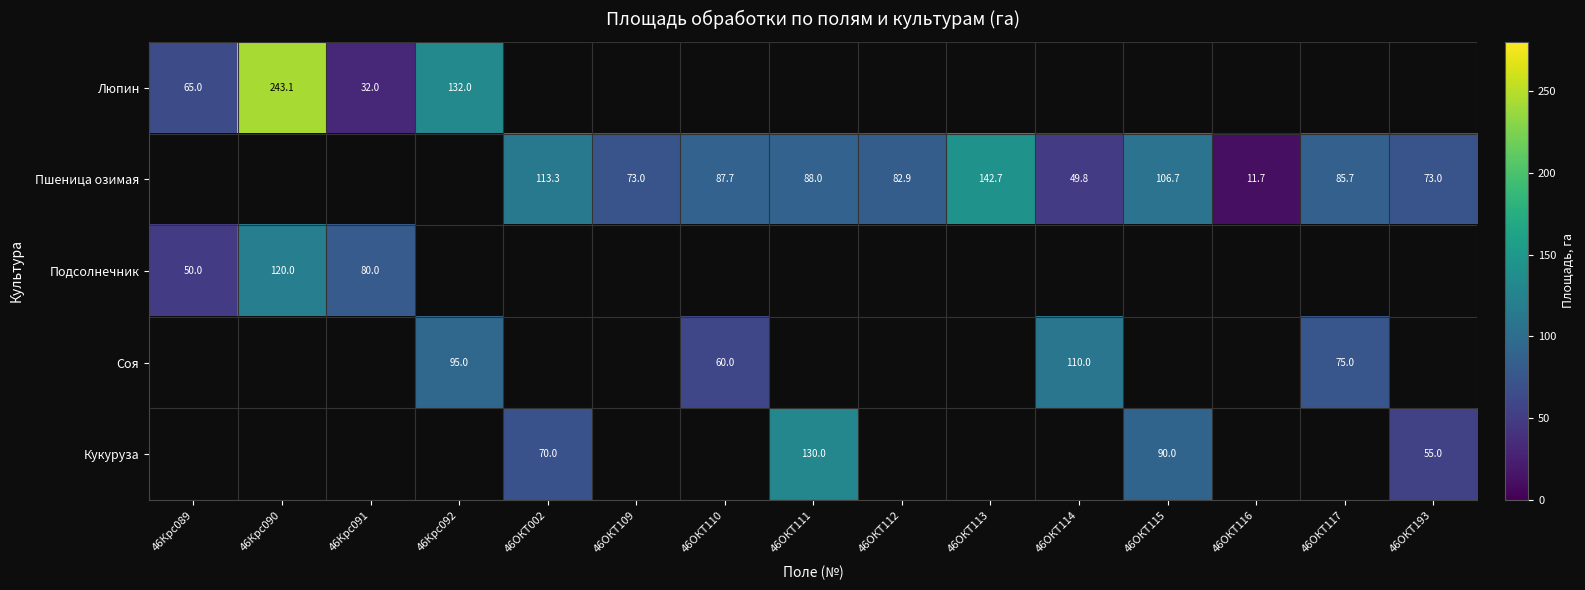

The Люпин series shows 32.0 at 46Крс091. True or false?

True